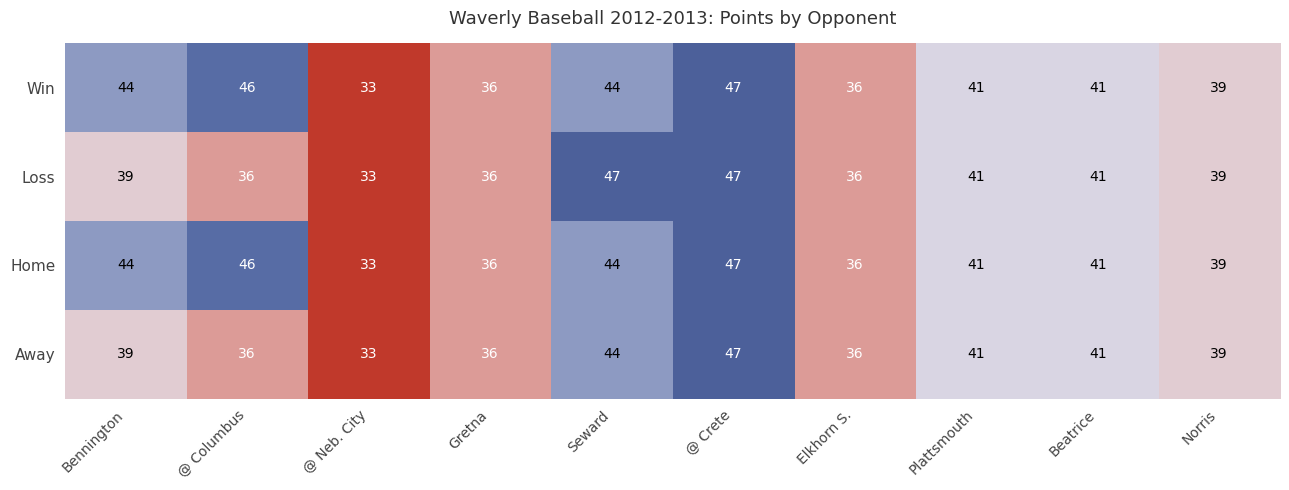

What value does the Loss series have at Plattsmouth, to the nearest 5?

40